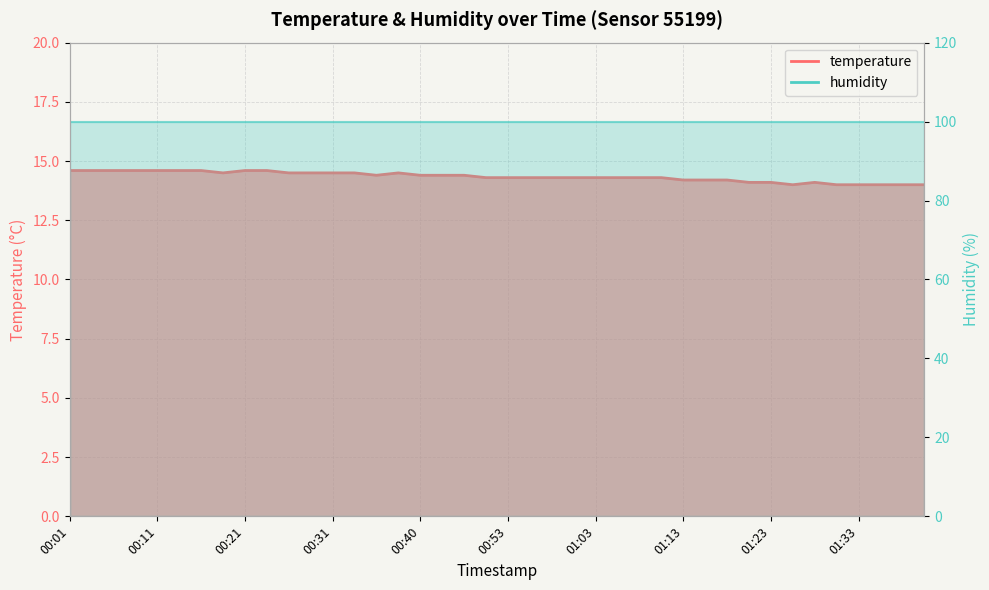

Reading right to left, transcribe all the data shown in this chart.

14.0	14.0	14.0	14.0	14.0	14.1	14.0	14.1	14.1	14.2	14.2	14.2	14.3	14.3	14.3	14.3	14.3	14.3	14.3	14.3	14.3	14.4	14.4	14.4	14.5	14.4	14.5	14.5	14.5	14.5	14.6	14.6	14.5	14.6	14.6	14.6	14.6	14.6	14.6	14.6